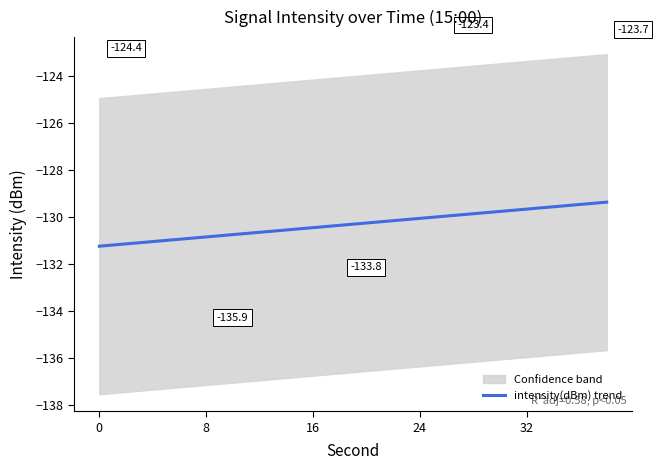

The value of intensity(dBm) trend at 32 is -34.9. True or false?

False